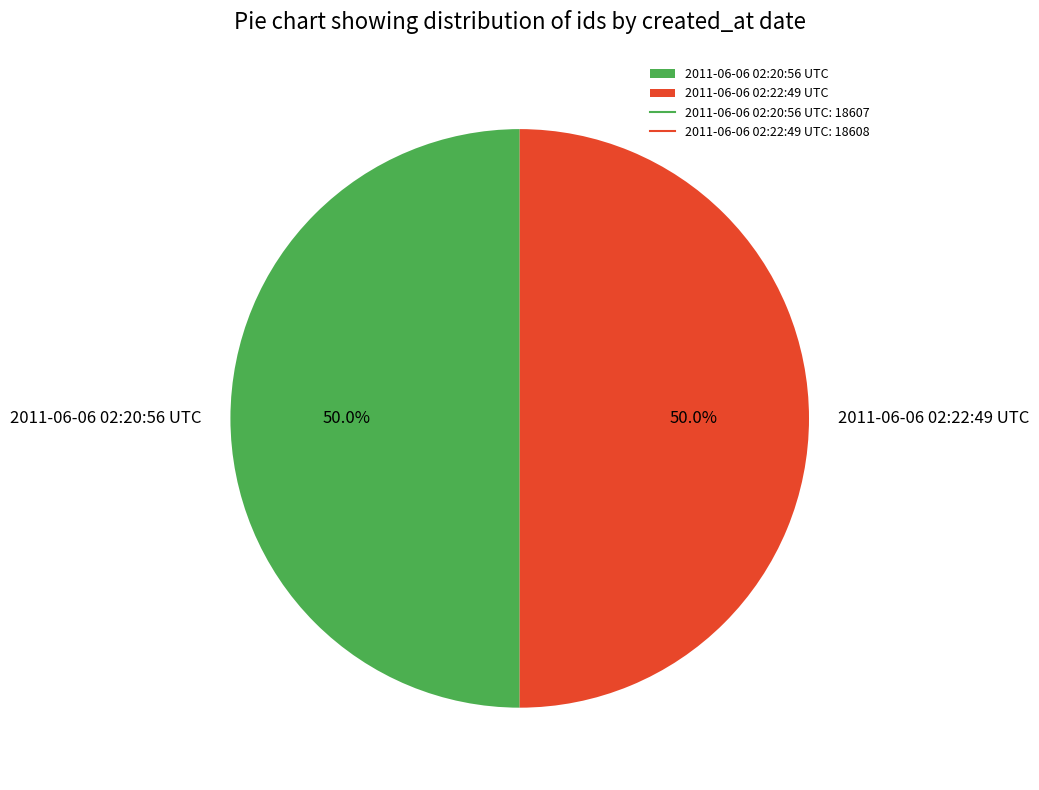

How much of the chart is everything except 2011-06-06 02:20:56 UTC?

50.0%